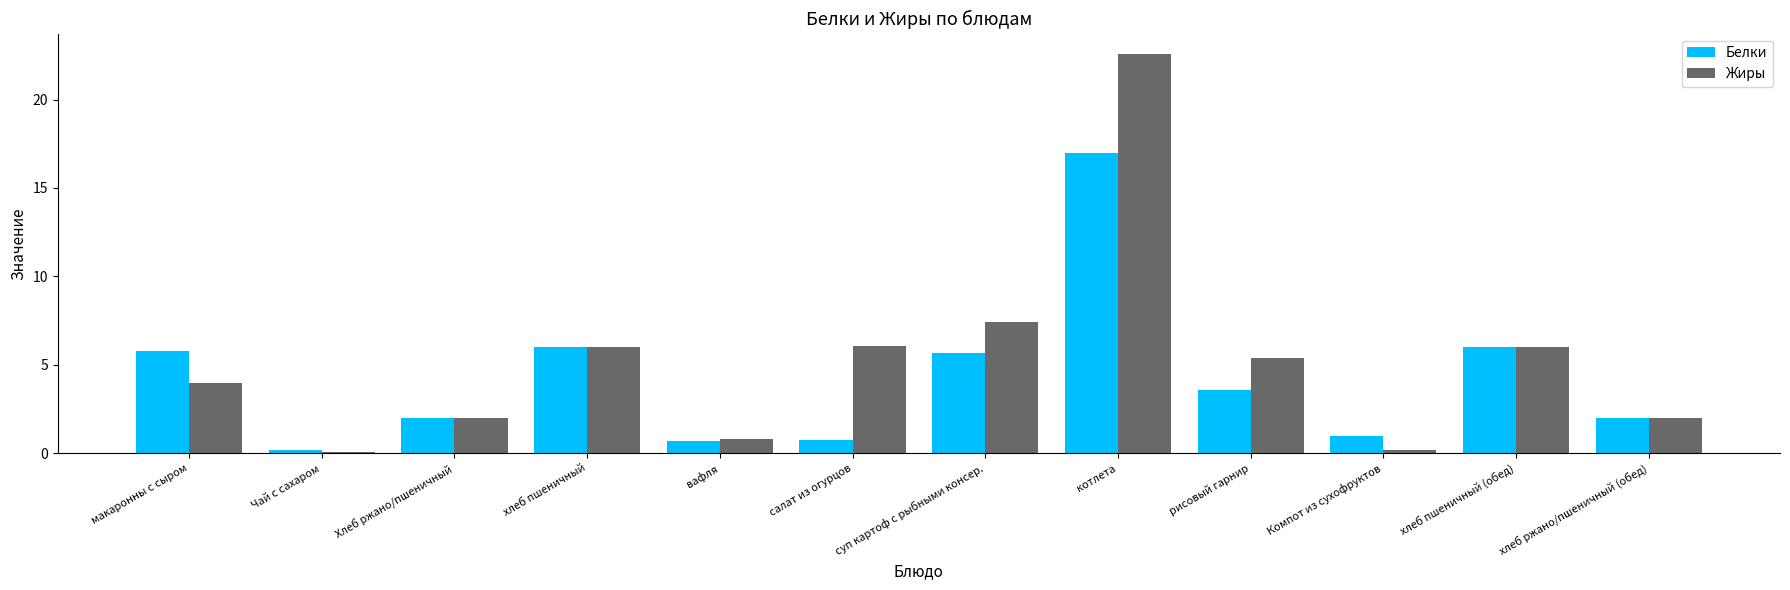

How many categories are shown in the chart?

12